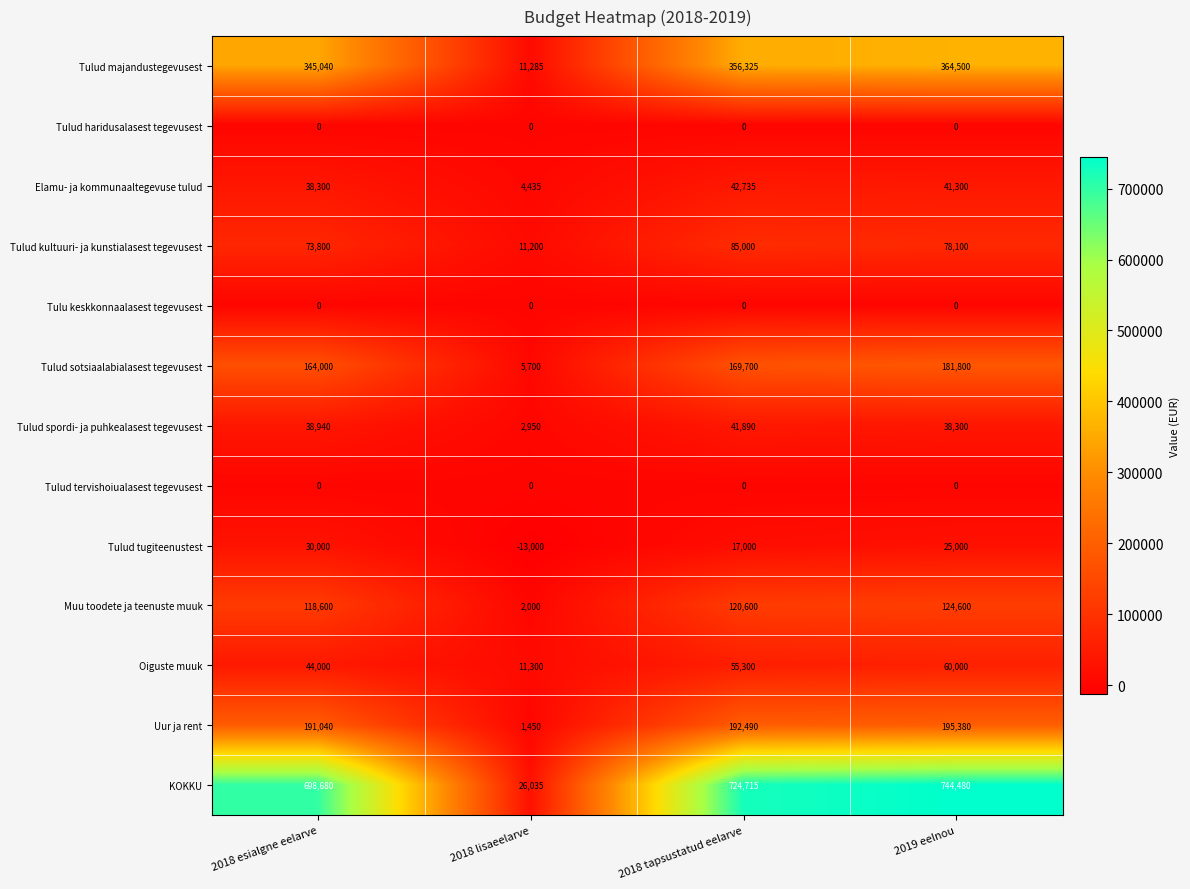

The value of Uur ja rent at 2018 esialgne eelarve is 54094. True or false?

False